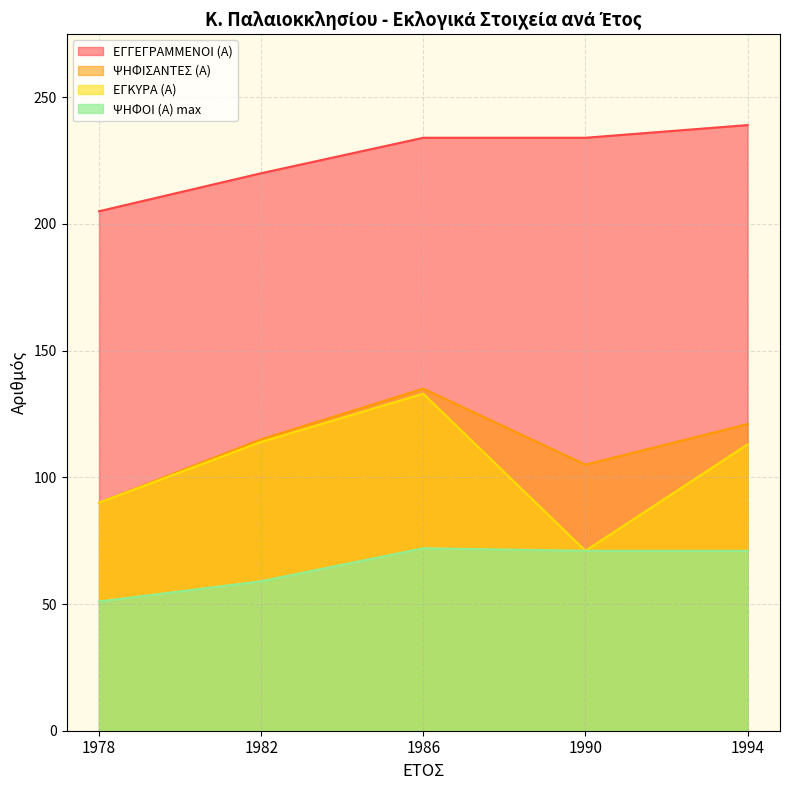

What is the difference between the maximum and minimum values in the ΨΗΦΟΙ (Α) max series?

21